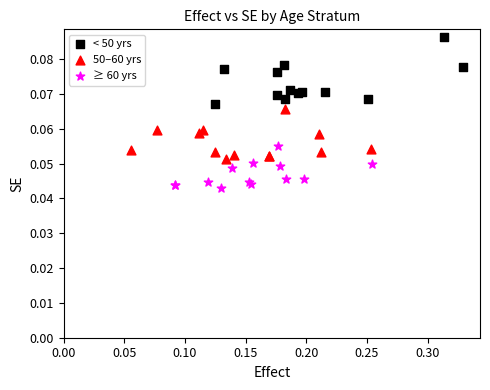

Which series reaches the minimum Y coordinate?

≥ 60 yrs